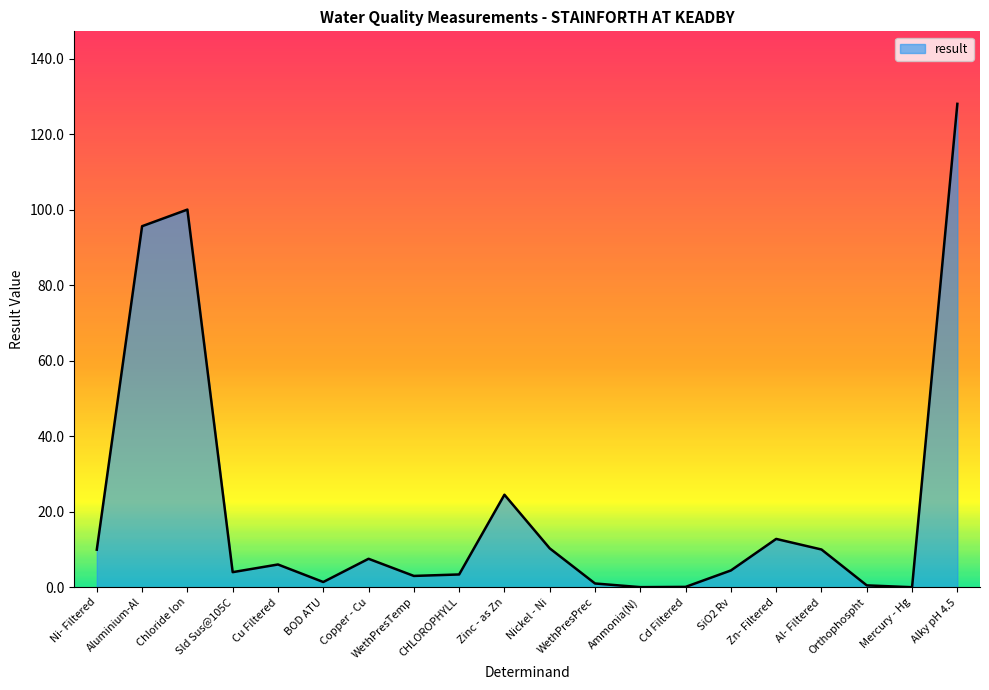

What is the greatest value displayed?

128.0